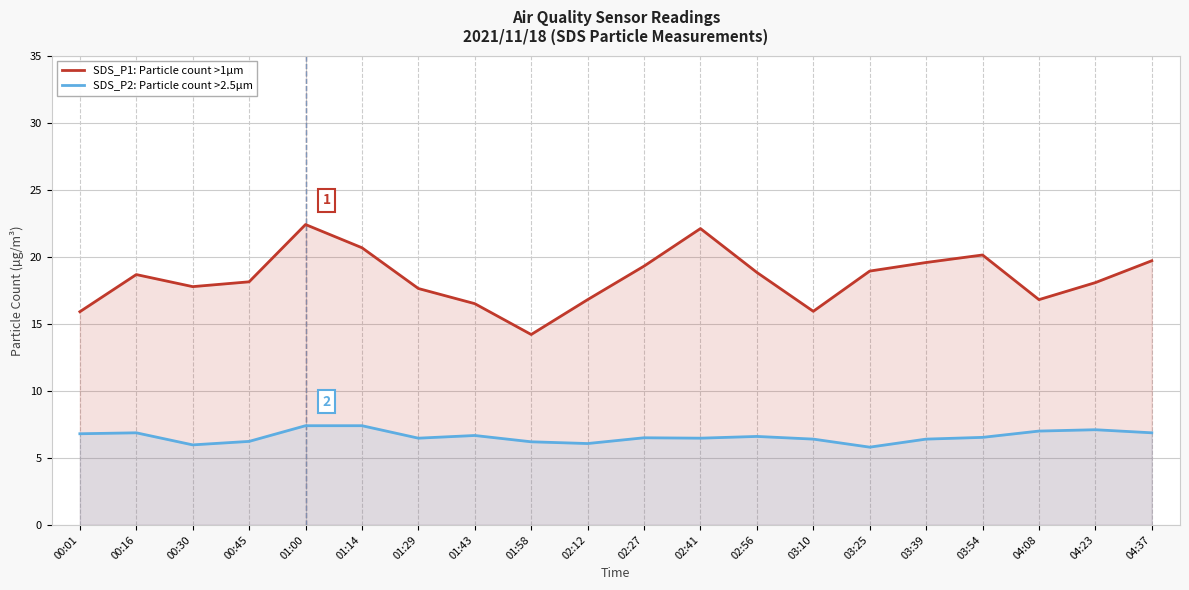

What value does the SDS_P2: Particle count >2.5µm series have at 04:08?

7.0